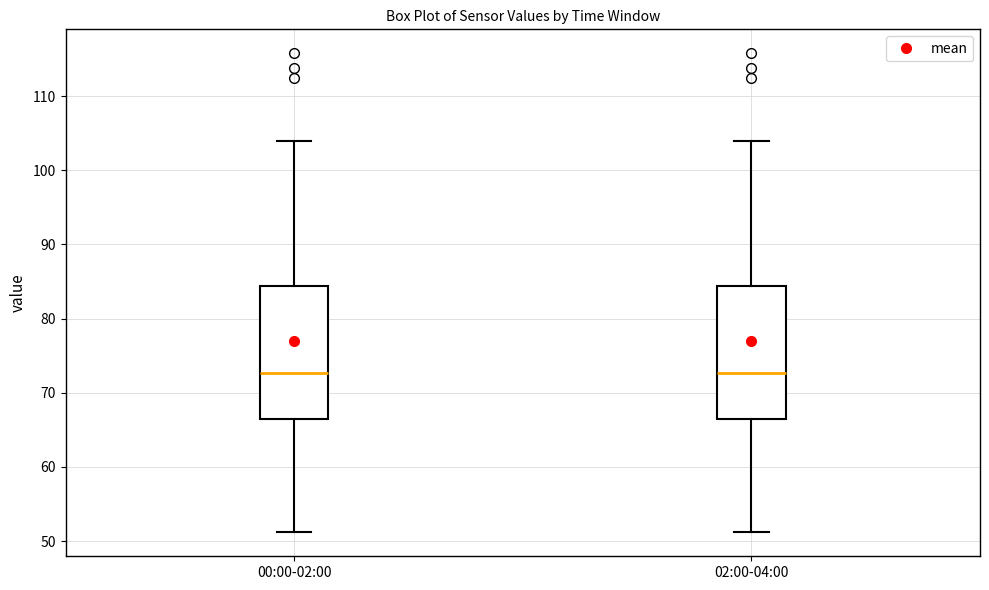

Reading left to right, read every box against the y-axis: the position of its median line, the range the box covers, and the ends of its whiskers. The values are not printed on the chart, so give them approximately, as read against the axis.

00:00-02:00: median 73, box 67 to 84, whiskers 51 to 104
02:00-04:00: median 73, box 67 to 84, whiskers 51 to 104